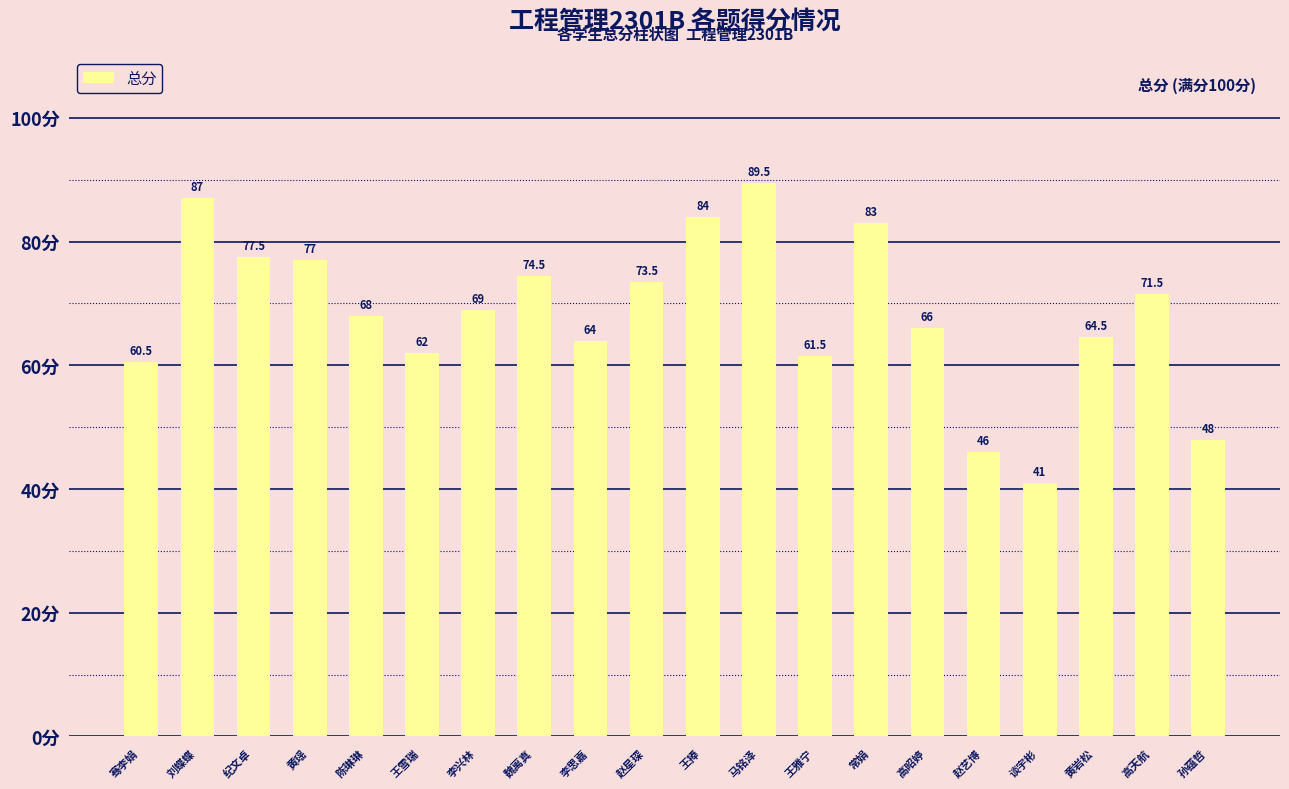

What is the sum of all values?

1368.0